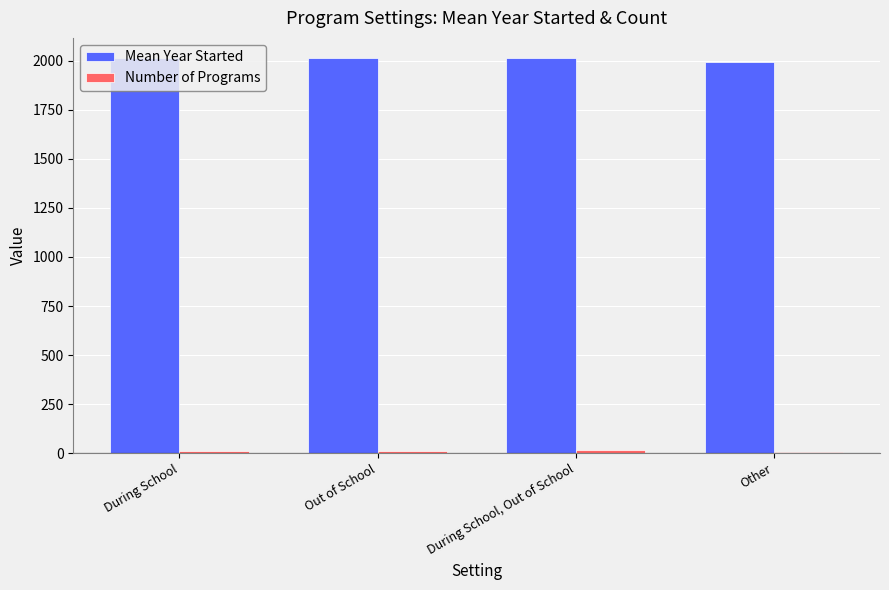

What is the maximum value shown in the chart?

2015